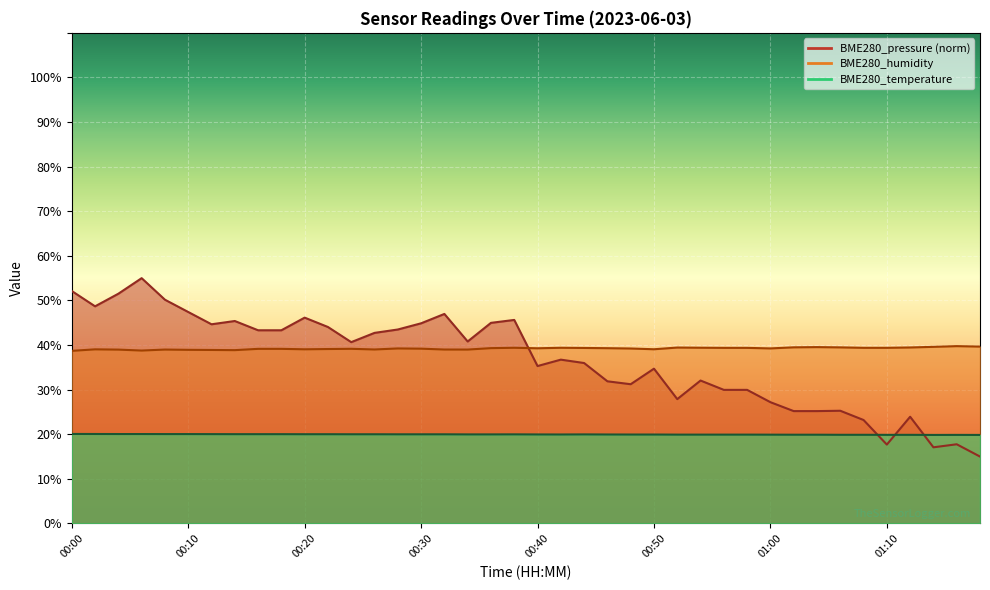

At how many categories does at least one series exceed 53?

1